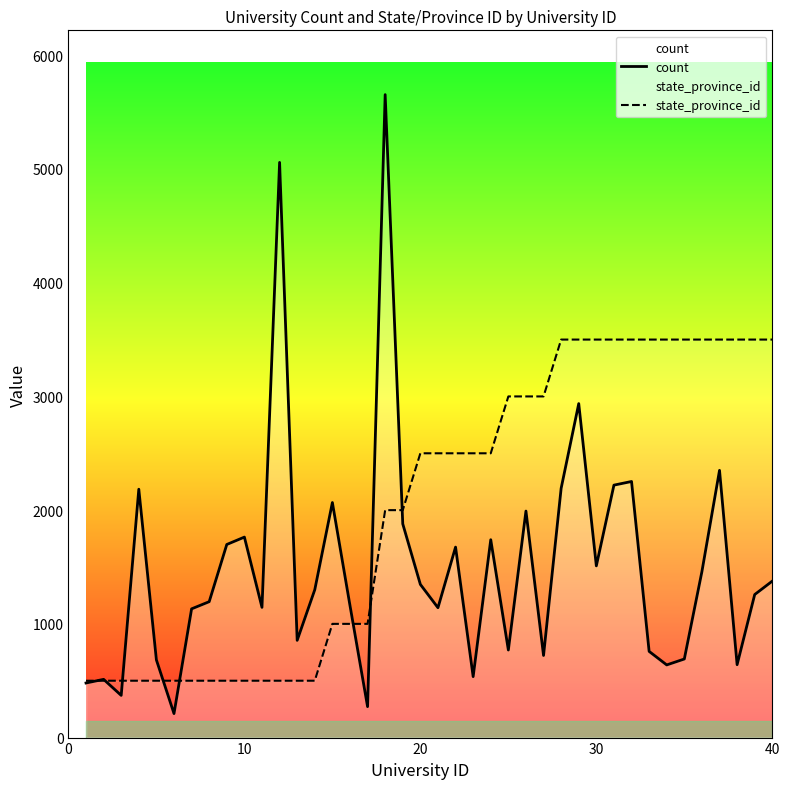

Count the number of data series in this chart.

2